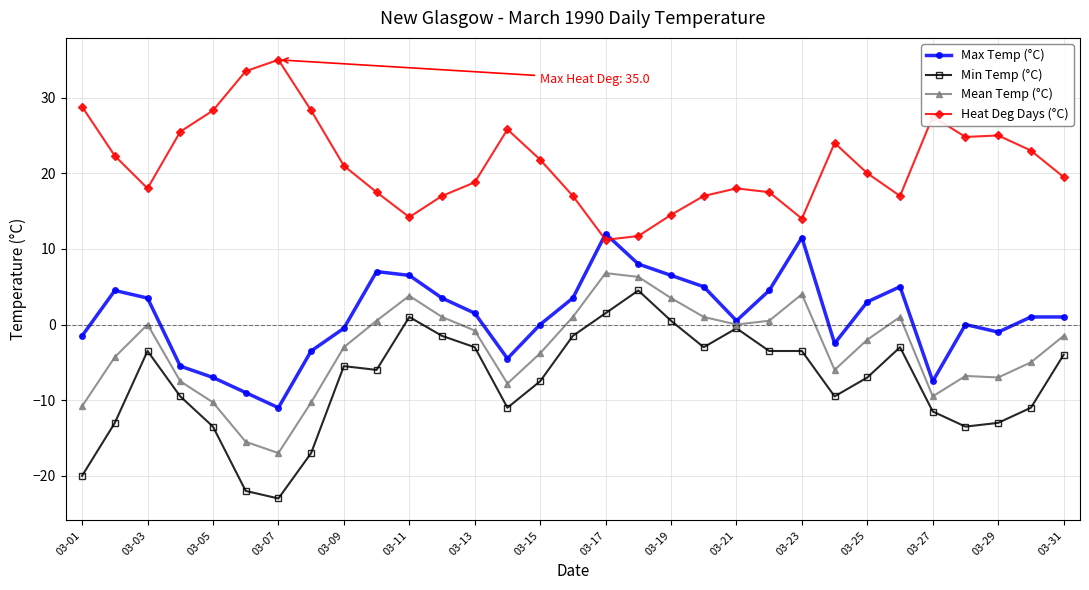

What is the smallest value displayed?

-23.0